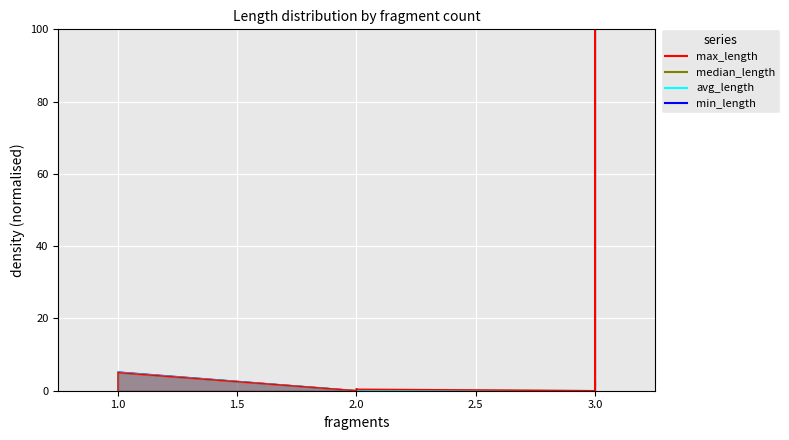

Where do median_length and max_length first cross each other?

2 and 2